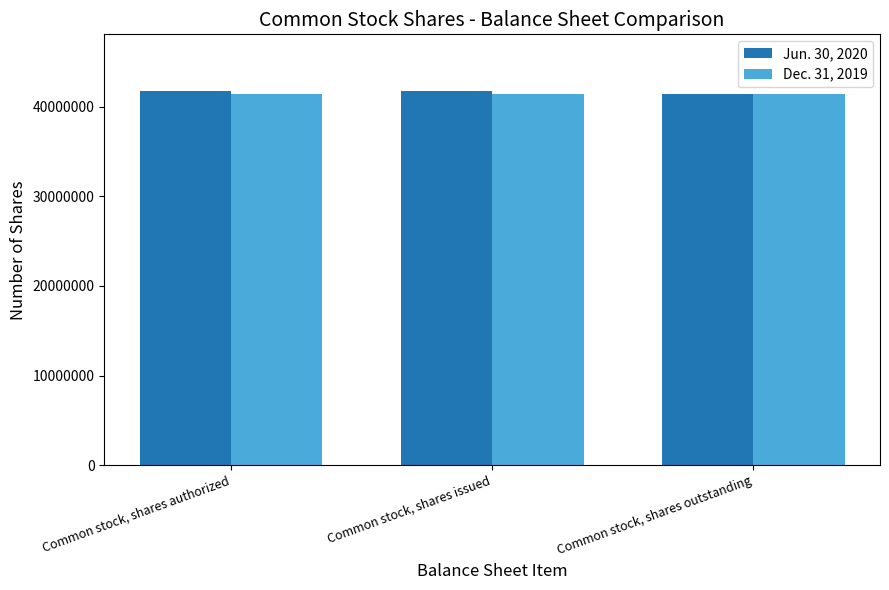

What is the average value of the Jun. 30, 2020 series?

41653595